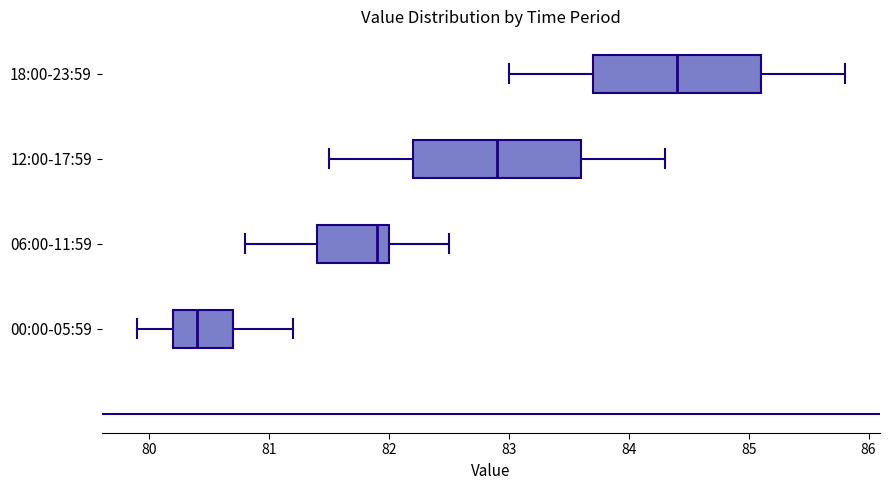

Reading bottom to top, read every box against the x-axis: the position of its median line, the range the box covers, and the ends of its whiskers. The values are not printed on the chart, so give them approximately, as read against the axis.

00:00-05:59: median 80.4, box 80.2 to 80.7, whiskers 79.9 to 81.2
06:00-11:59: median 81.9, box 81.4 to 82.0, whiskers 80.8 to 82.5
12:00-17:59: median 82.9, box 82.2 to 83.6, whiskers 81.5 to 84.3
18:00-23:59: median 84.4, box 83.7 to 85.1, whiskers 83.0 to 85.8